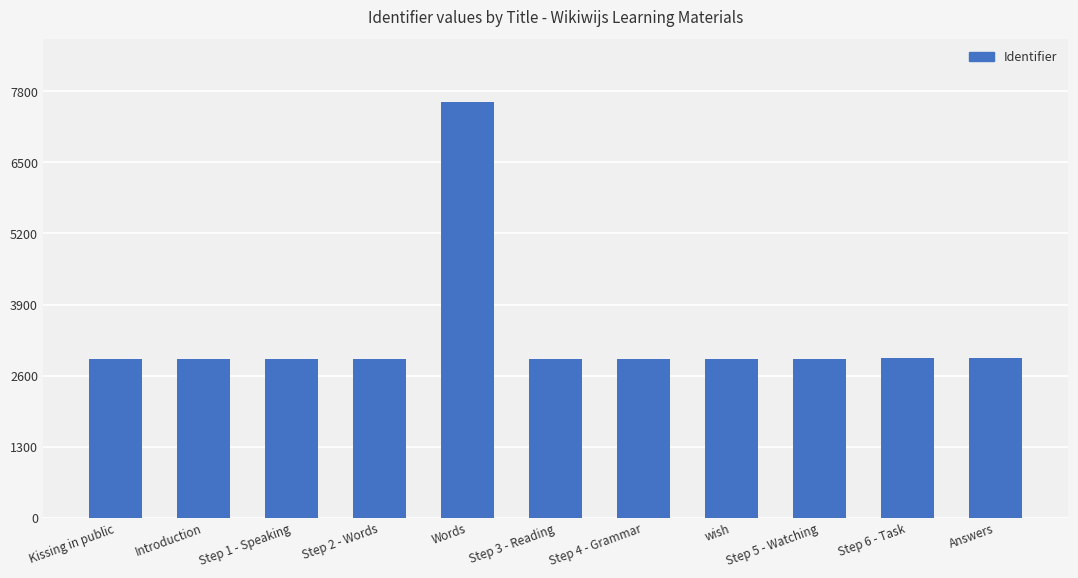

What is the difference between the maximum and minimum values?

4712